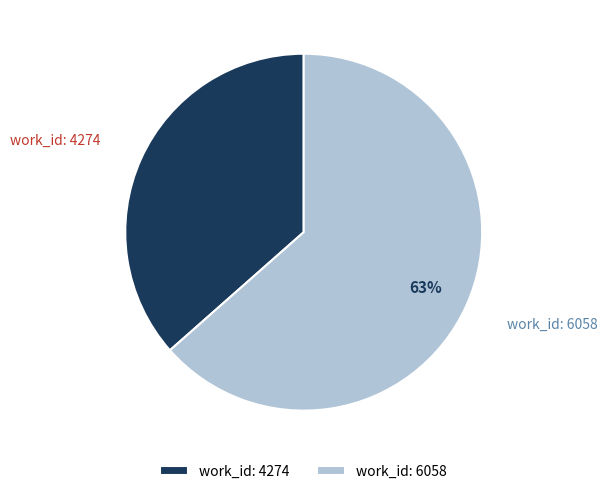

Is the sum of work_id: 4274 and work_id: 6058 greater than half?

Yes